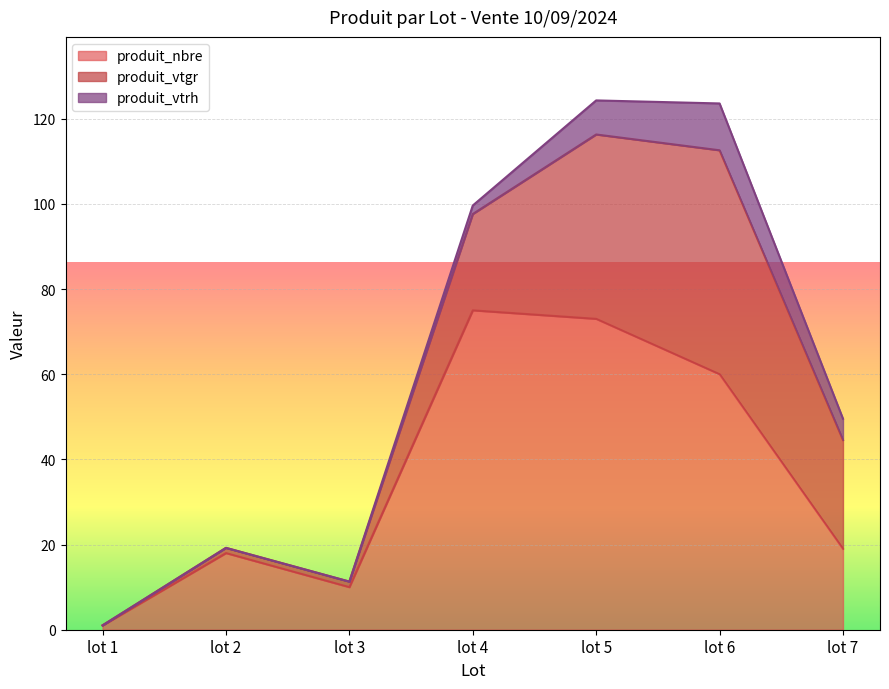

Reading right to left, what are all the values shown in this chart?

produit_nbre: lot 7=19.0	lot 6=60.0	lot 5=73.0	lot 4=75.0	lot 3=10.0	lot 2=18.0	lot 1=1.0
produit_vtgr: lot 7=25.5	lot 6=52.6	lot 5=43.3	lot 4=22.6	lot 3=1.3	lot 2=1.2	lot 1=0.0
produit_vtrh: lot 7=5.0	lot 6=11.0	lot 5=8.0	lot 4=2.0	lot 3=0.0	lot 2=0.0	lot 1=0.0